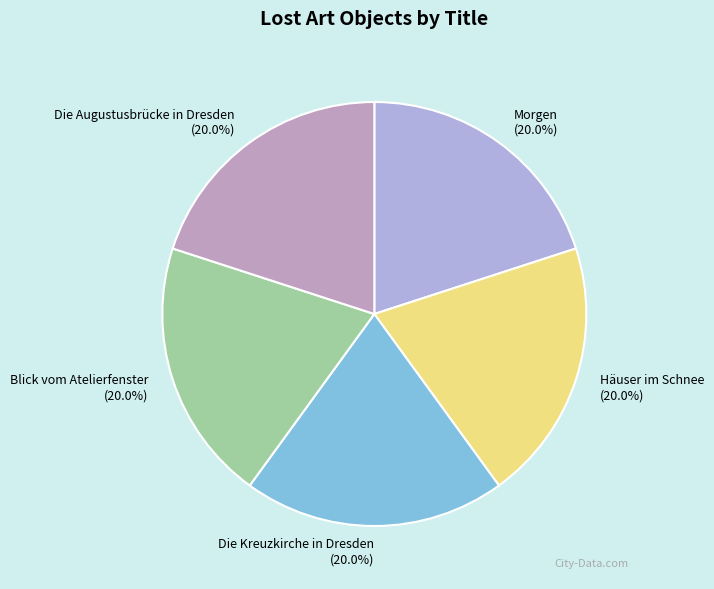

Does any single category account for the majority?

No